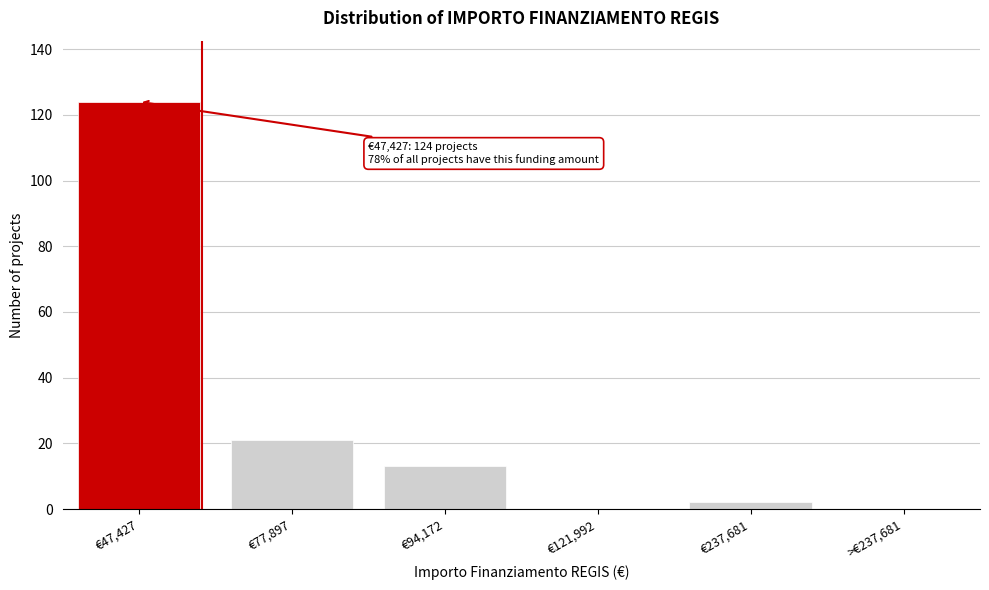

Reading left to right, extract all data points from this chart.

€47,427=124	€77,897=21	€94,172=13	€121,992=0	€237,681=2	>€237,681=0